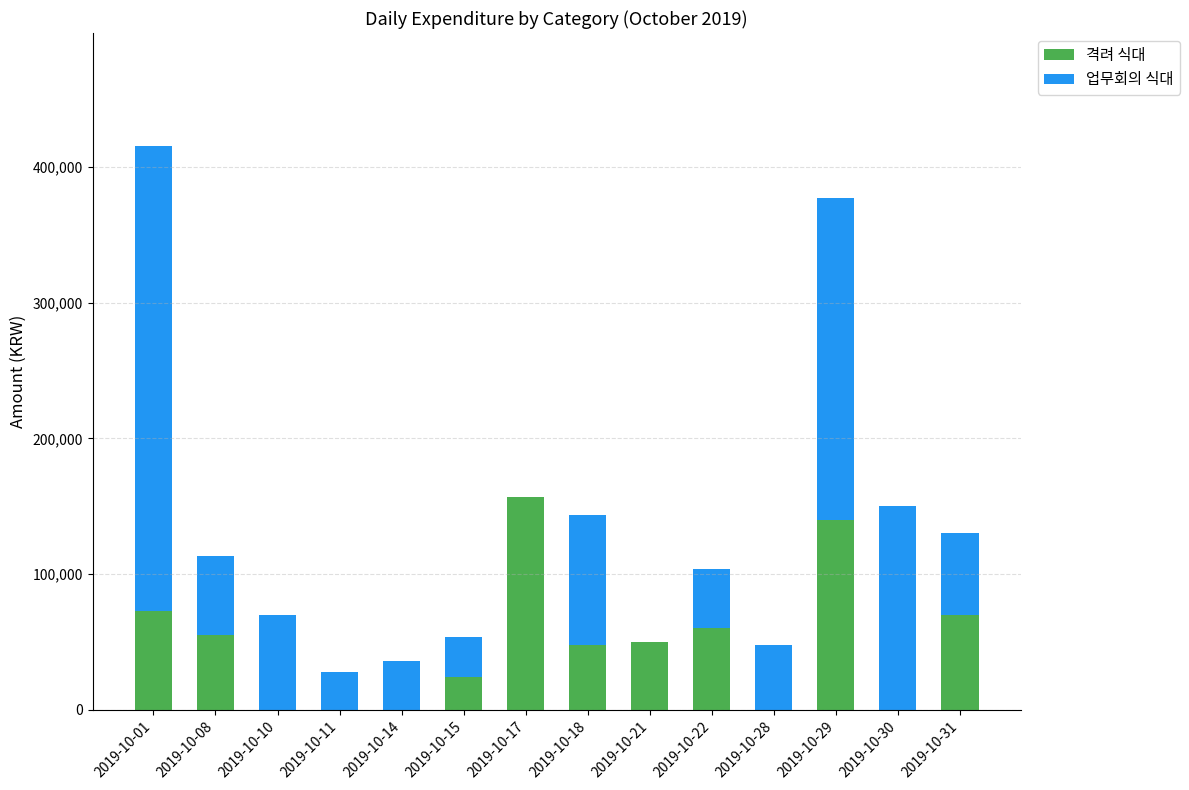

The value of 격려 식대 at 2019-10-11 is 0. True or false?

True